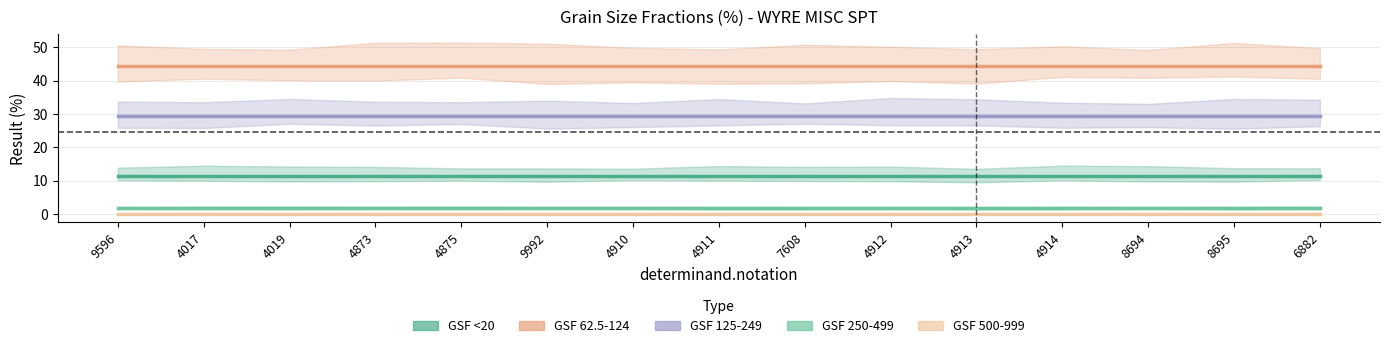

What is the approximate value of GSF 62.5-124 at 4873?

44.3